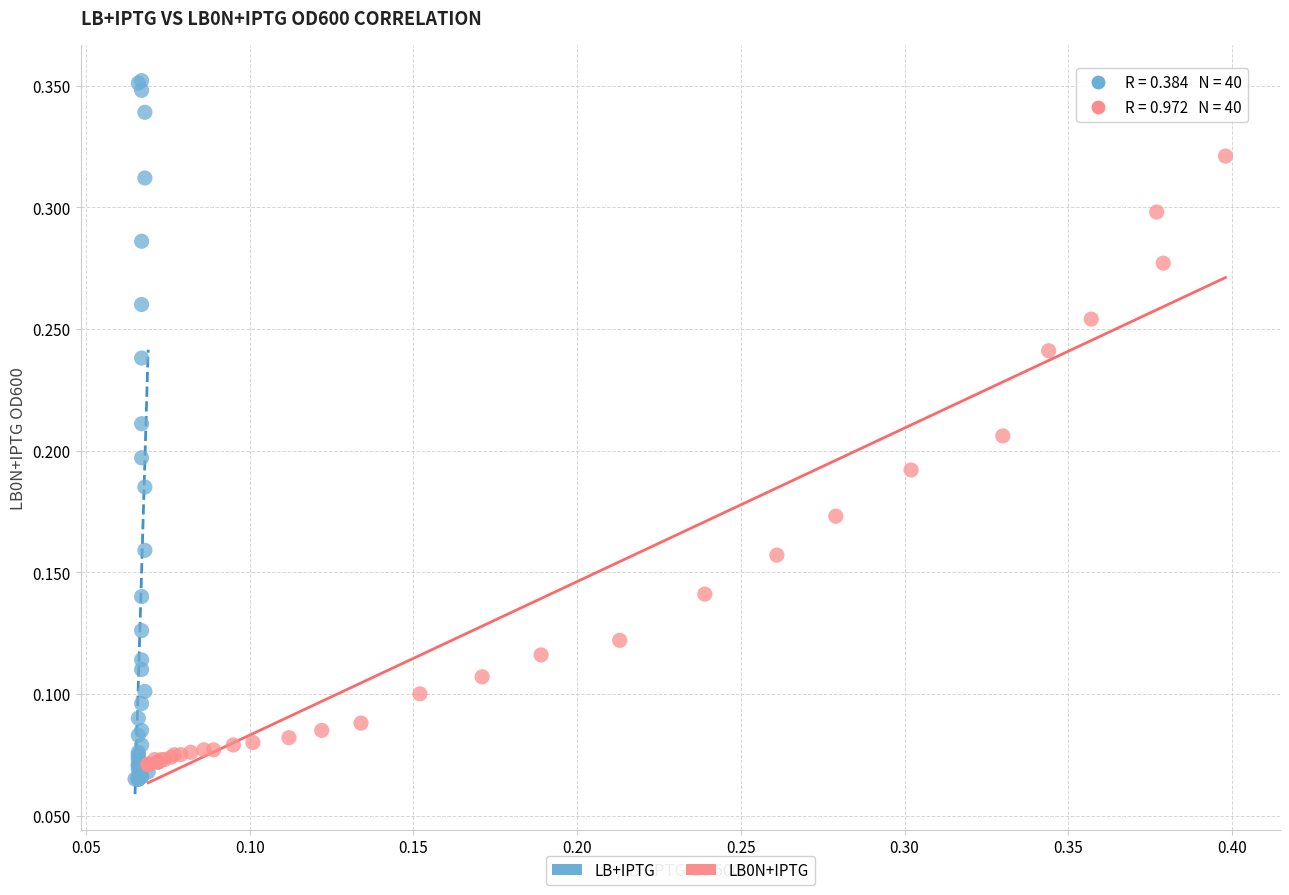

Which series reaches the maximum Y coordinate?

LB+IPTG